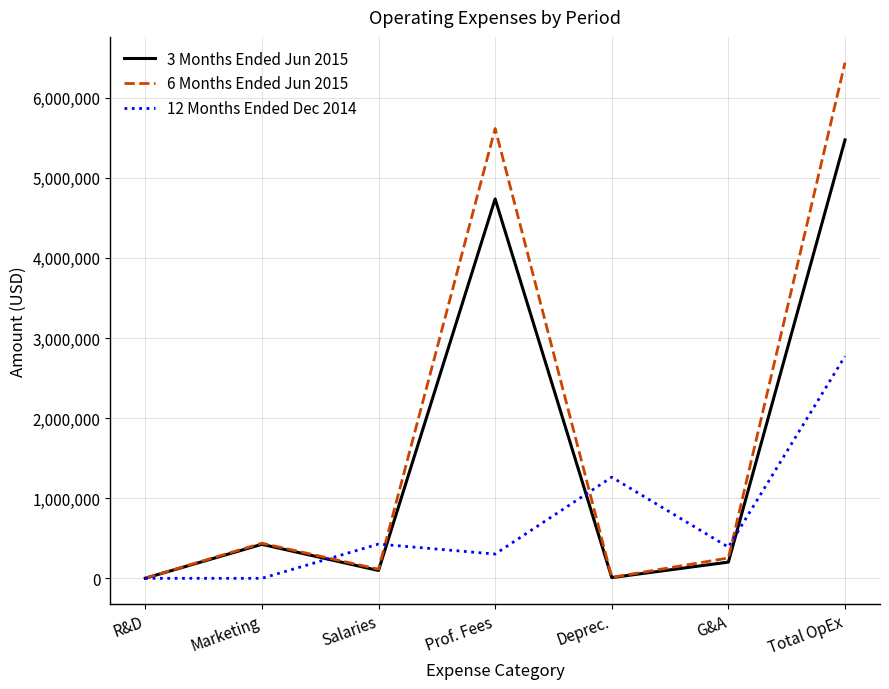

List the series in order of their peak value, highest first.

6 Months Ended Jun 2015, 3 Months Ended Jun 2015, 12 Months Ended Dec 2014